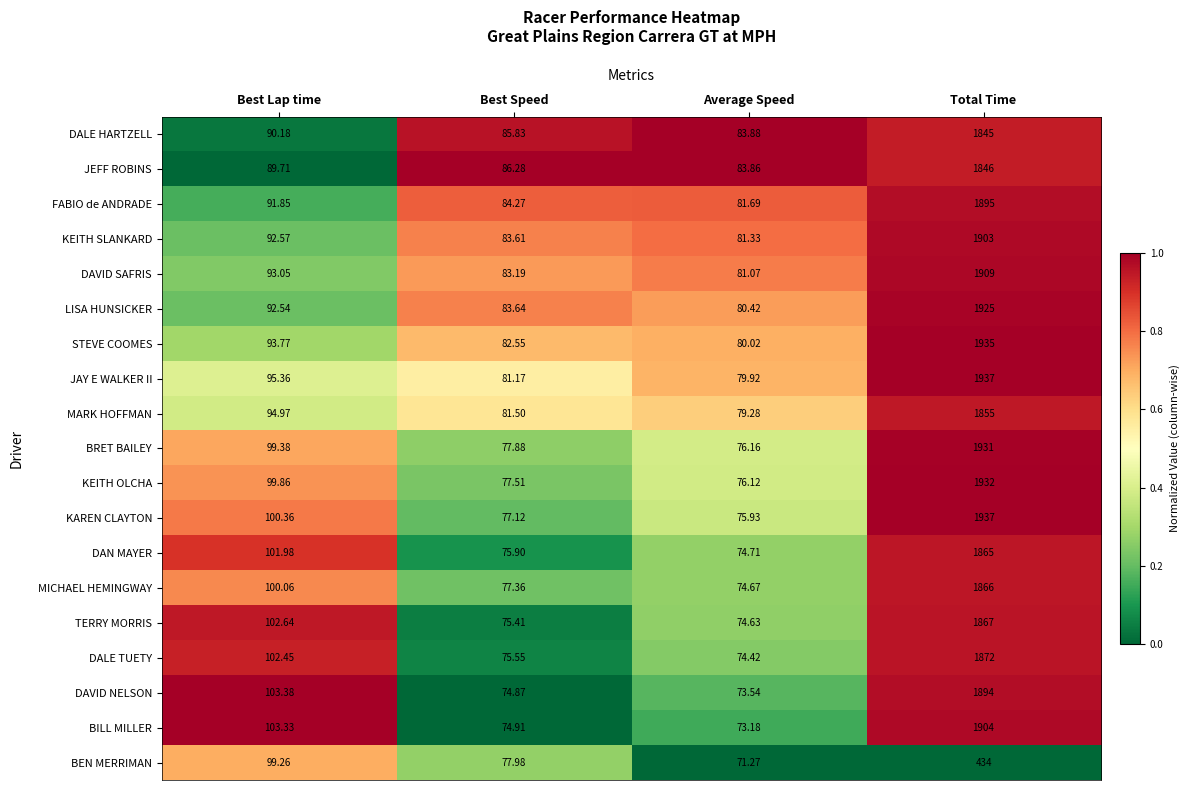

Where is DAVID SAFRIS nearest to the value 995?

Best Lap time